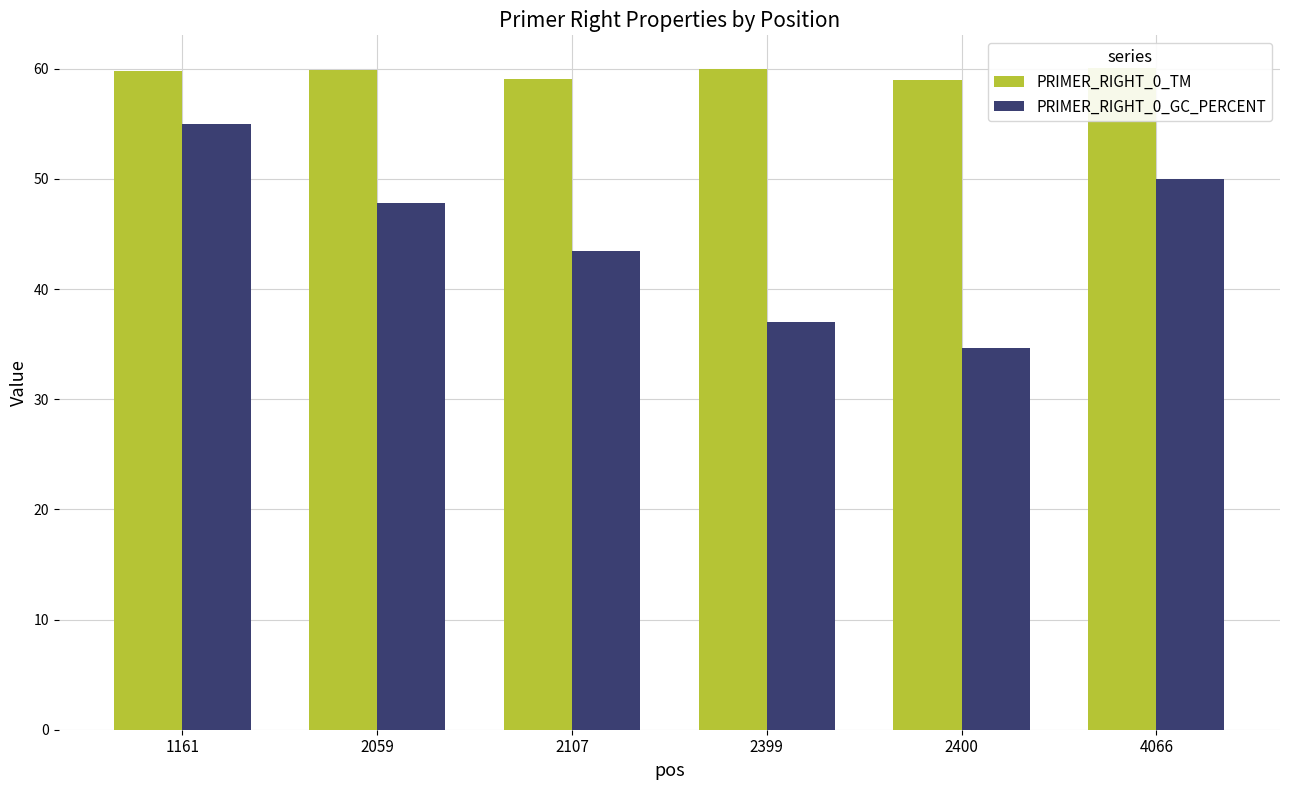

Reading left to right, extract all data points from this chart.

PRIMER_RIGHT_0_TM: 1161=59.8	2059=59.9	2107=59.0	2399=60.0	2400=59.0	4066=60.0
PRIMER_RIGHT_0_GC_PERCENT: 1161=55.0	2059=47.8	2107=43.5	2399=37.0	2400=34.6	4066=50.0